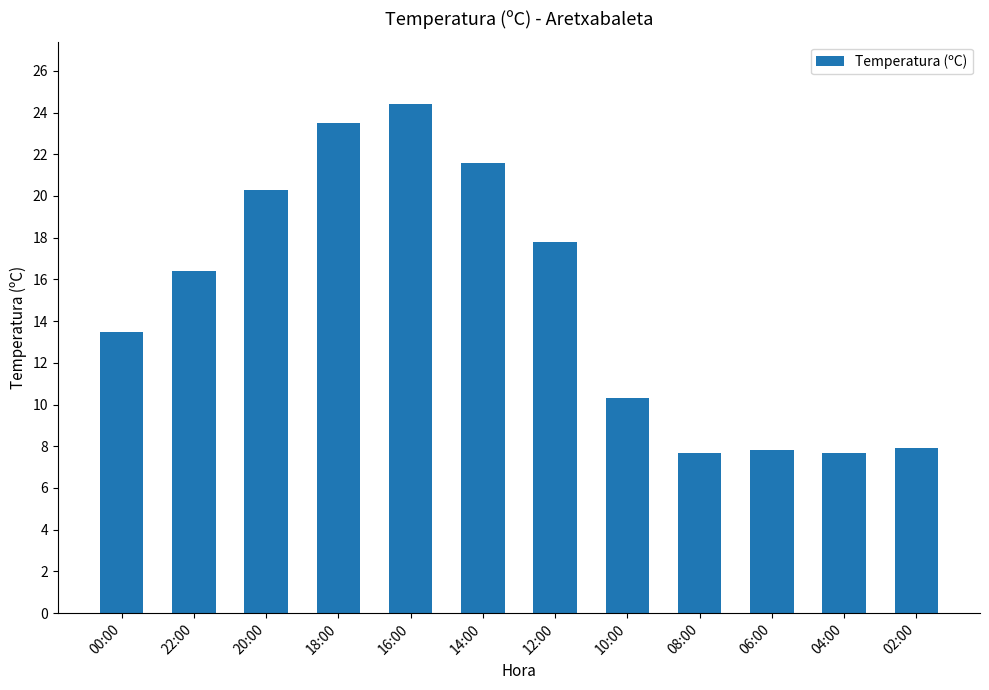

What is the difference between the maximum and second lowest values?

16.7